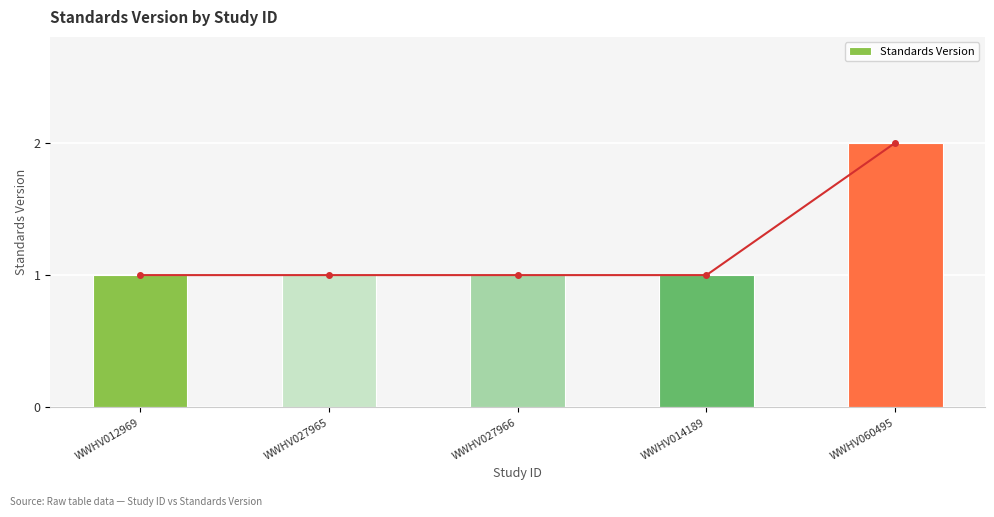

The value at WWHV060495 is 2. True or false?

True